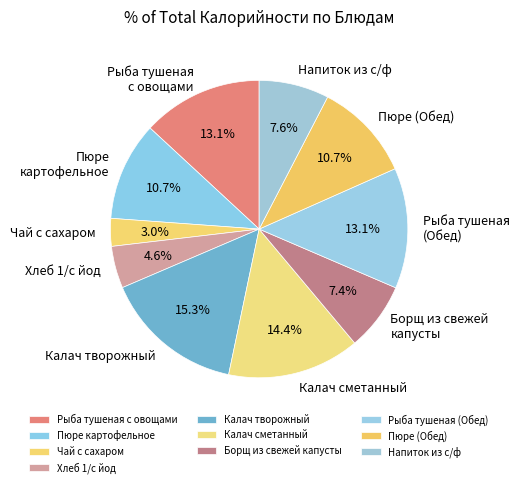

Does any single category account for the majority?

No